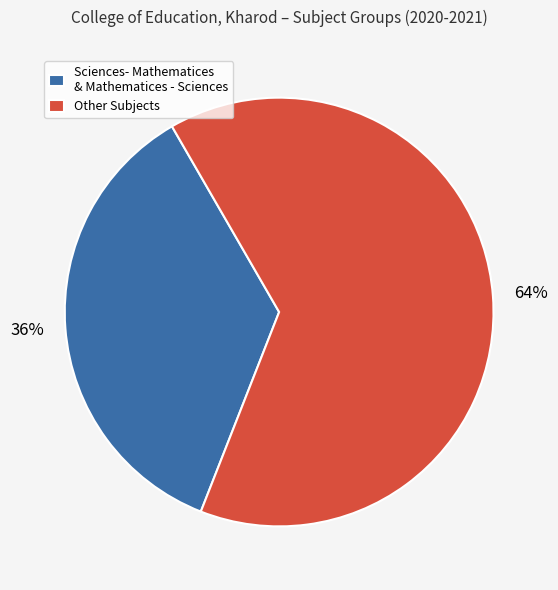

Rank the categories by value from highest to lowest.

Other Subjects, Sciences- Mathematices & Mathematices - Sciences